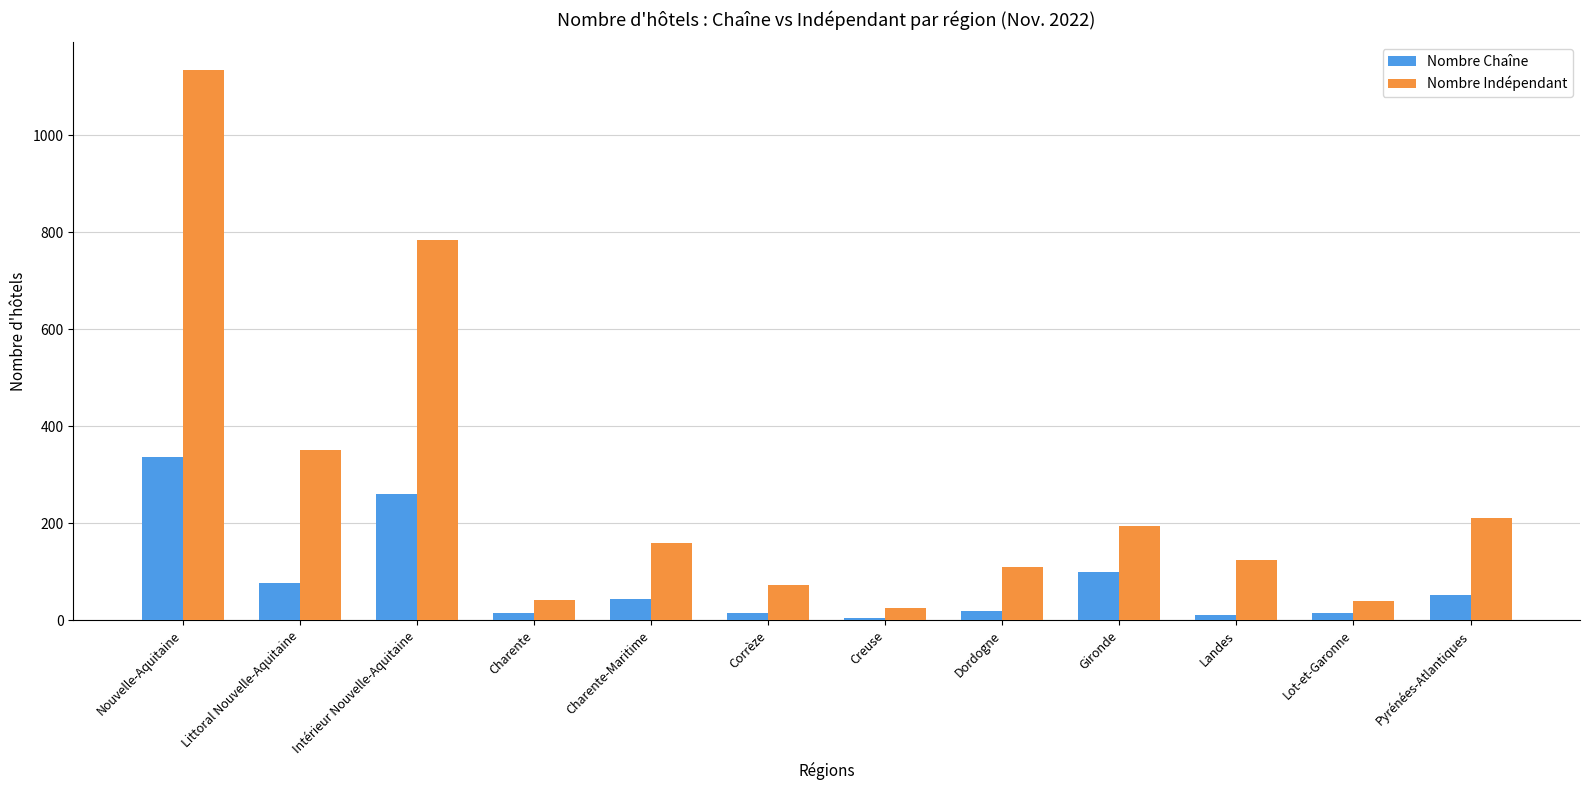

What is the lowest value of the Nombre Indépendant series?

24